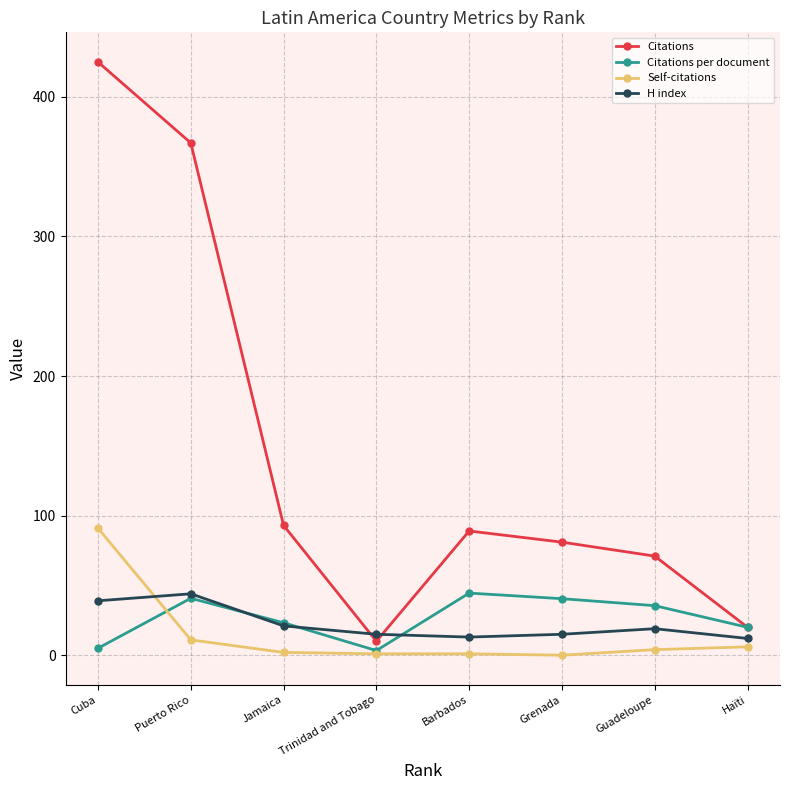

True or false: H index has a value of 15.0 at Trinidad and Tobago.

True